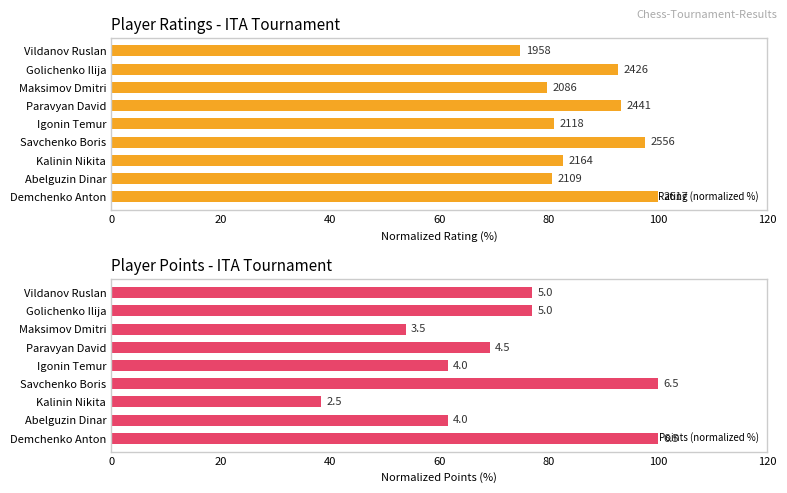

What is the total value across all series at Igonin Temur?

142.5